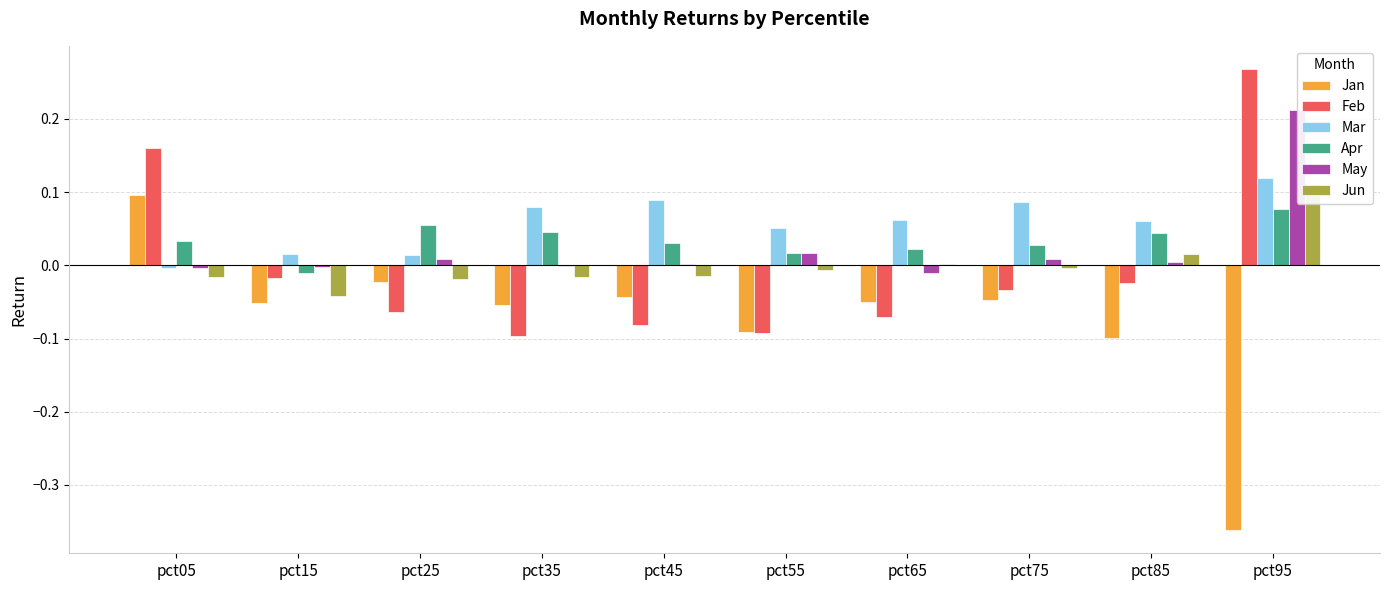

List the series in order of their peak value, highest first.

Feb, May, Mar, Jun, Jan, Apr